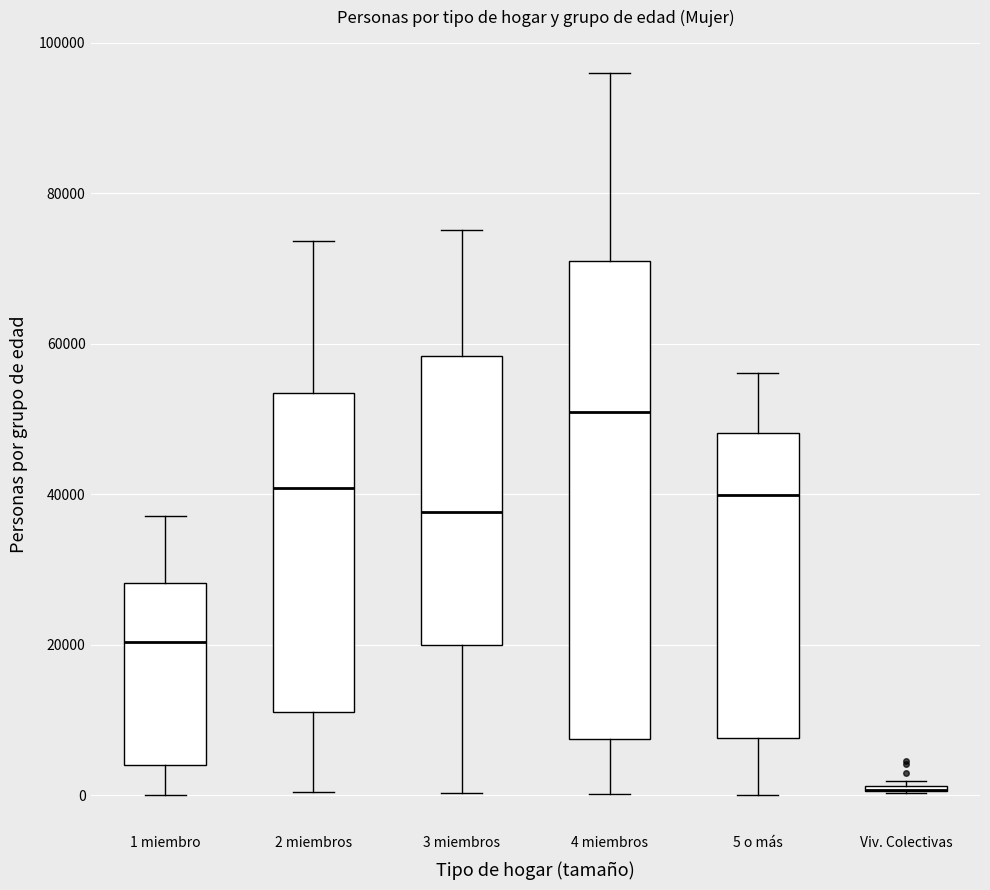

Where does the median line of the box for 2 miembros sit on the y-axis? The values are not printed on the chart, so give them approximately, as read against the axis.

40000